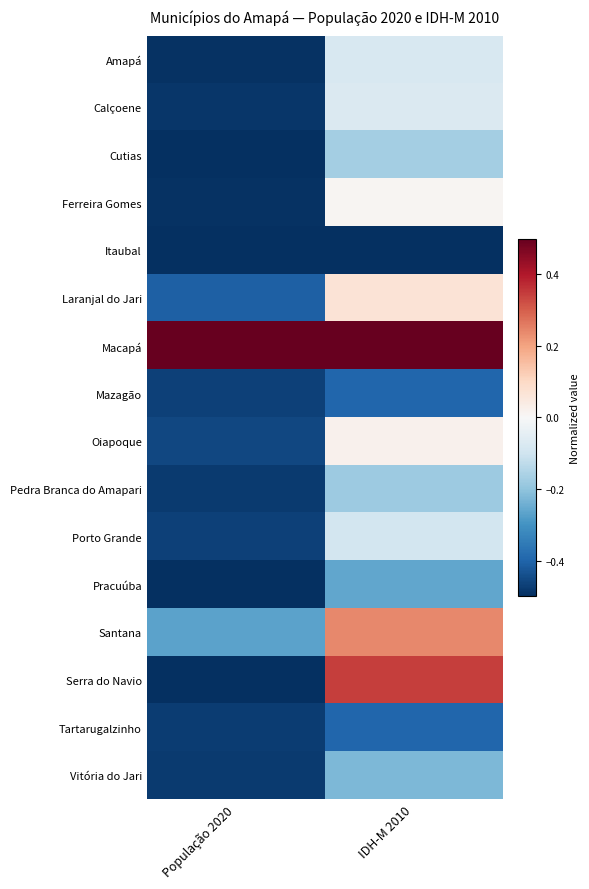

At how many categories does at least one series exceed 0?

2